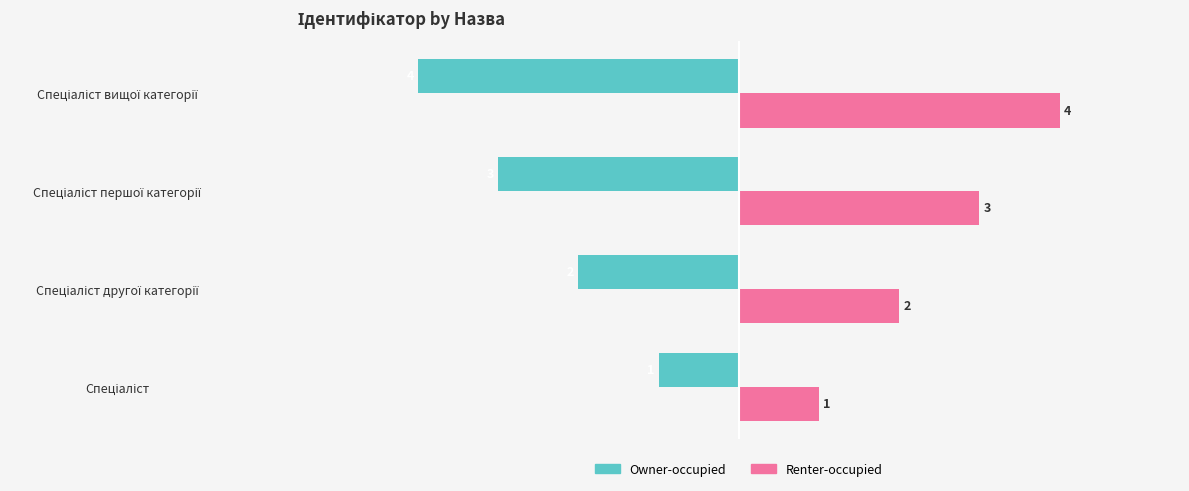

What is the average value of the Owner-occupied series?

-2